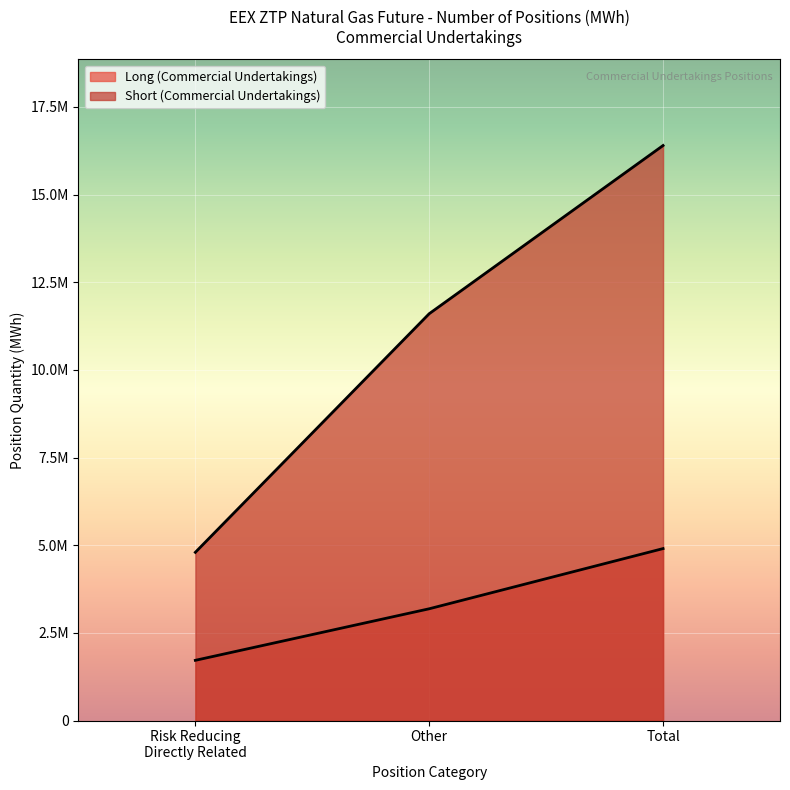

Does the chart display data point markers on the line(s)?

No